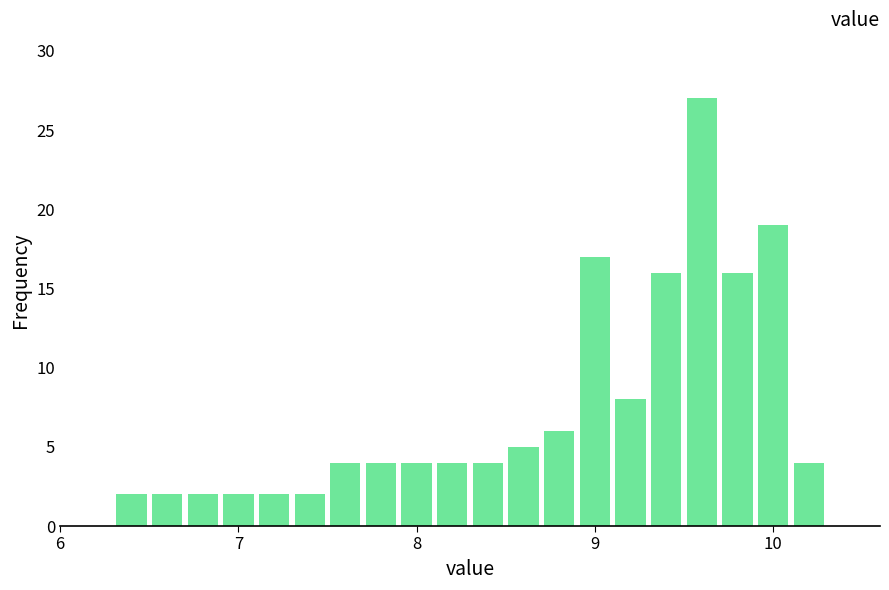

Read against the x-axis, roughly where is the centre of the tallest bar?

9.6